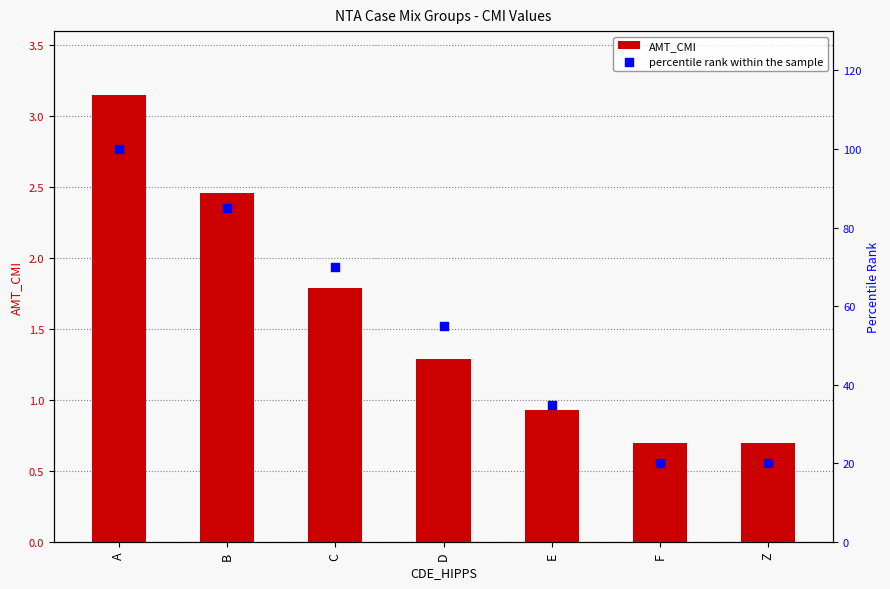

What are all the series names shown in the legend?

AMT_CMI, percentile rank within the sample